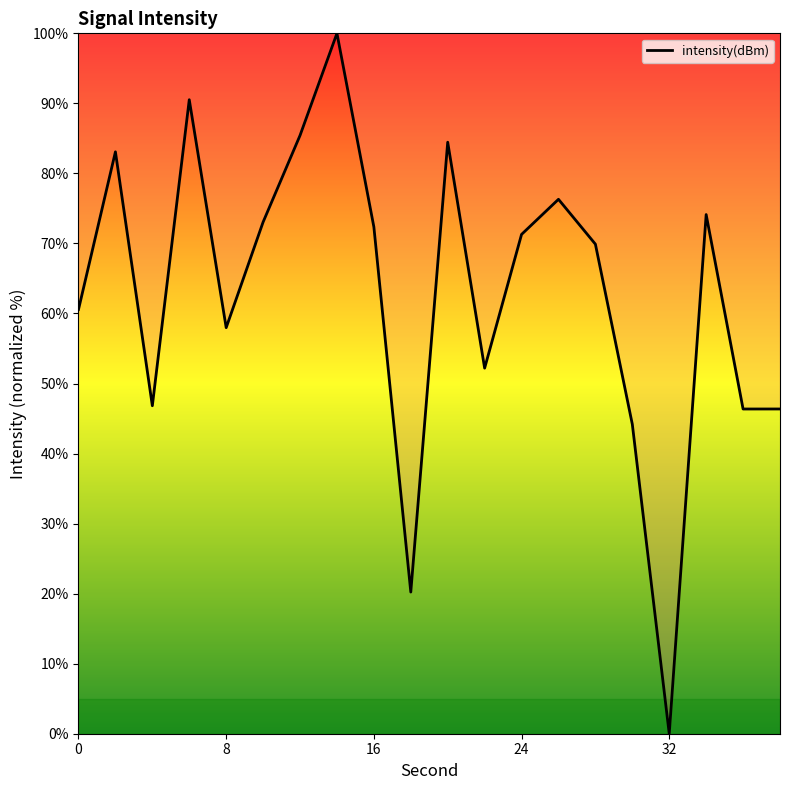

What is the maximum value shown in the chart?

100.0